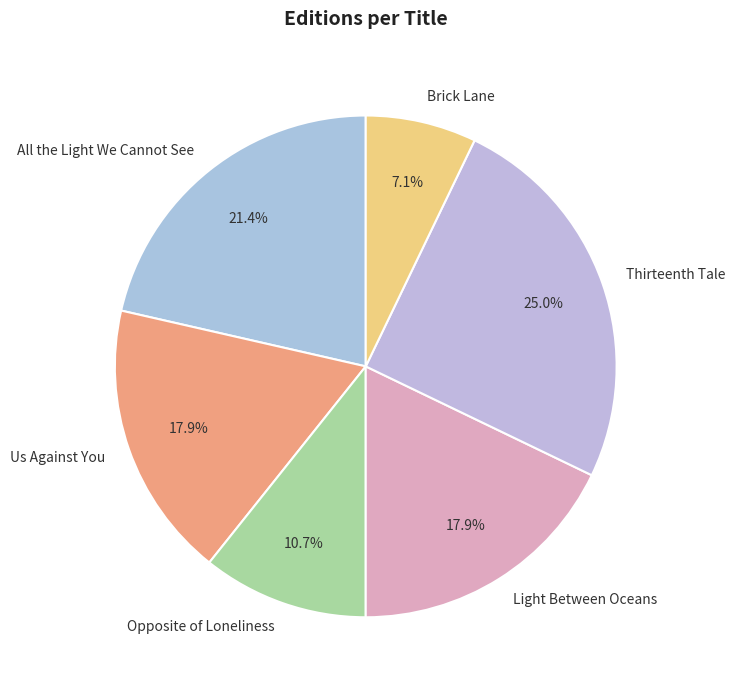

True or false: Thirteenth Tale accounts for 35% of the total.

False